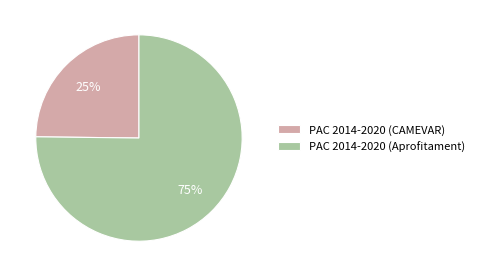

Which slice is the smallest?

PAC 2014-2020 (CAMEVAR)